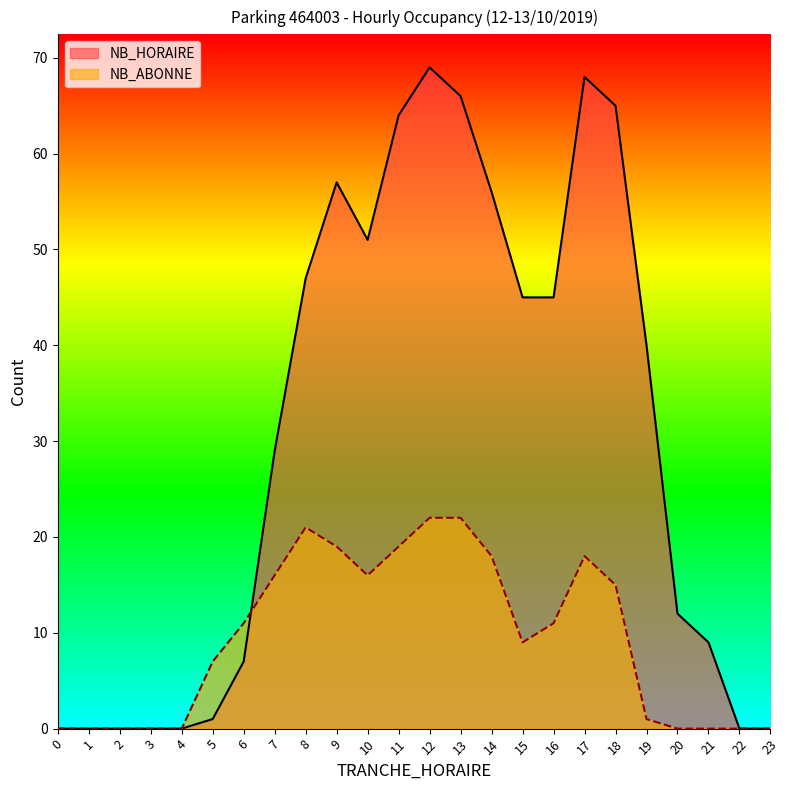

Is it true that NB_ABONNE equals 0 at 2?

True